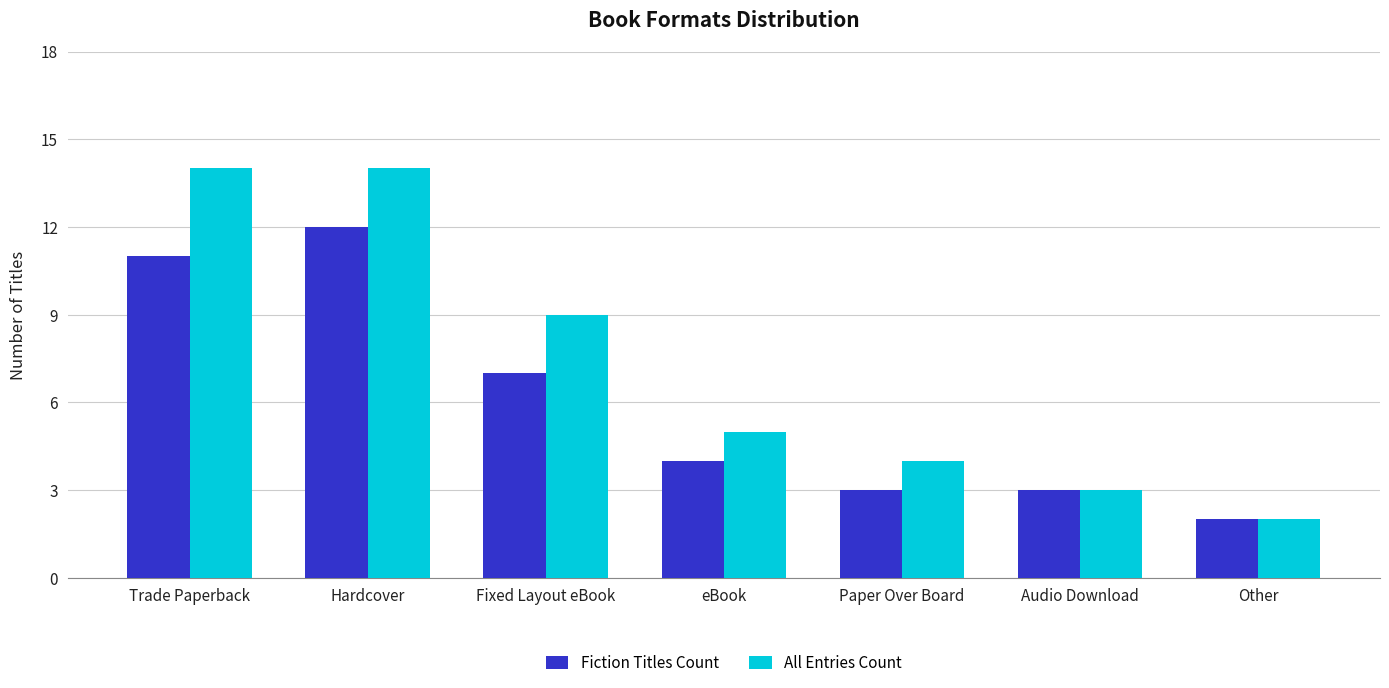

What is the spread (max minus min) of values at Trade Paperback?

3